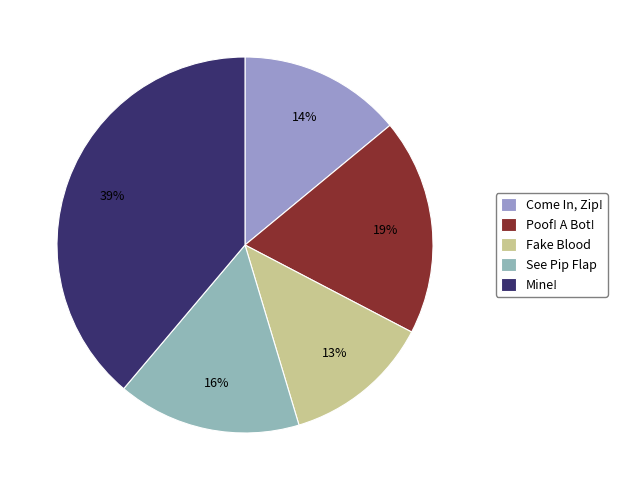

True or false: See Pip Flap accounts for 16% of the total.

True